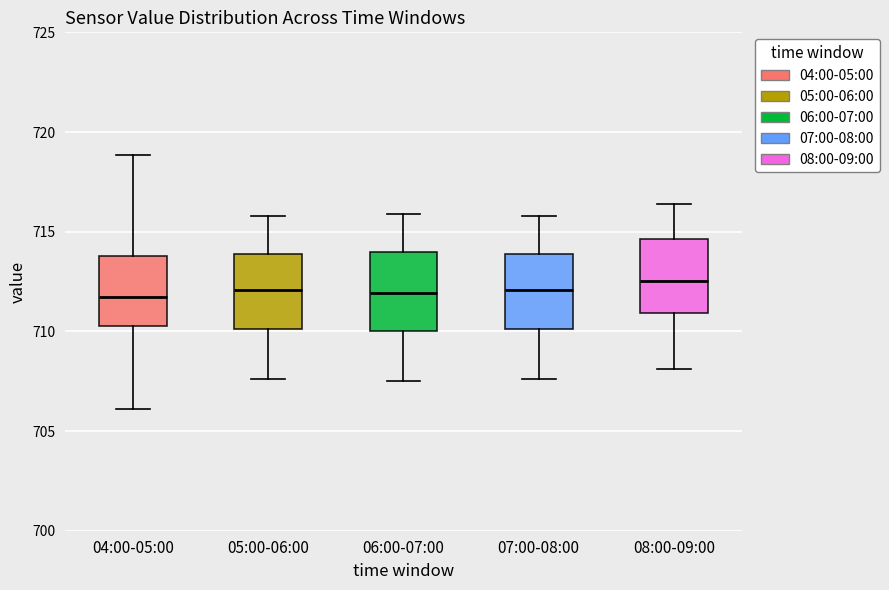

Reading left to right, transcribe this box plot: for each box, give where its median line is, the range the box spans, and where its two whiskers end, as read against the y-axis. The values are not printed on the chart, so give them approximately, as read against the axis.

04:00-05:00: median 711.5, box 710.5 to 714.0, whiskers 706.0 to 719.0
05:00-06:00: median 712.0, box 710.0 to 714.0, whiskers 707.5 to 716.0
06:00-07:00: median 712.0, box 710.0 to 714.0, whiskers 707.5 to 716.0
07:00-08:00: median 712.0, box 710.0 to 714.0, whiskers 707.5 to 716.0
08:00-09:00: median 712.5, box 711.0 to 714.5, whiskers 708.0 to 716.5